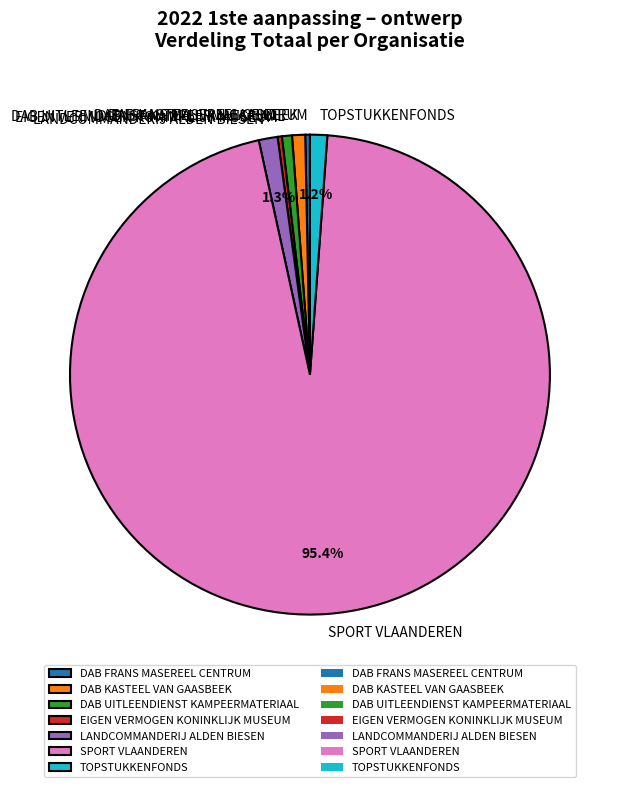

Is the sum of DAB UITLEENDIENST KAMPEERMATERIAAL and DAB KASTEEL VAN GAASBEEK greater than half?

No